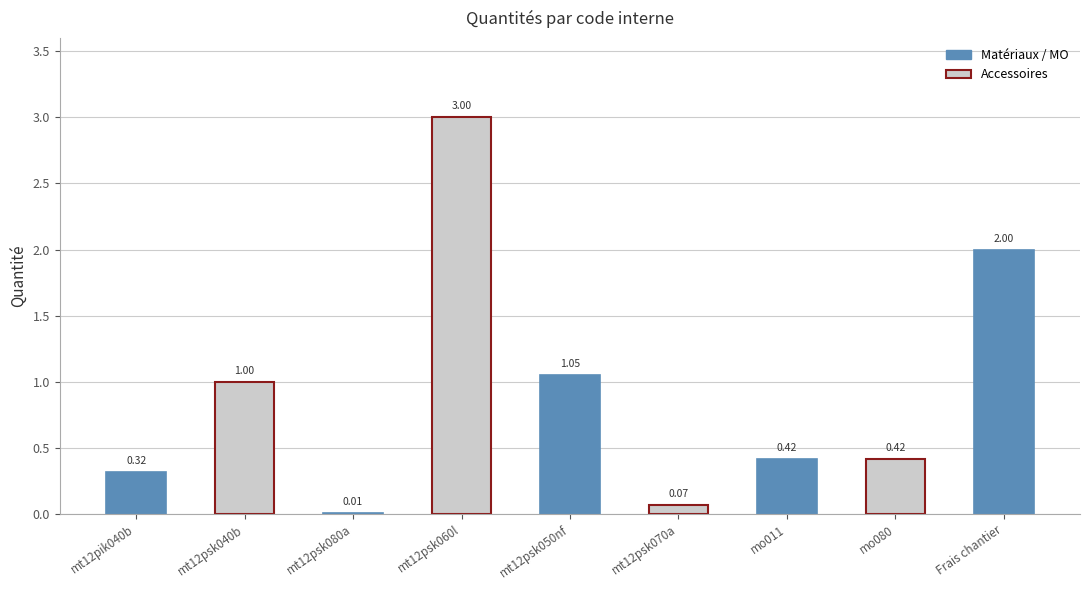

List the labels in order of value, largest first.

mt12psk060l, Frais chantier, mt12psk050nf, mt12psk040b, mo011, mo080, mt12pik040b, mt12psk070a, mt12psk080a